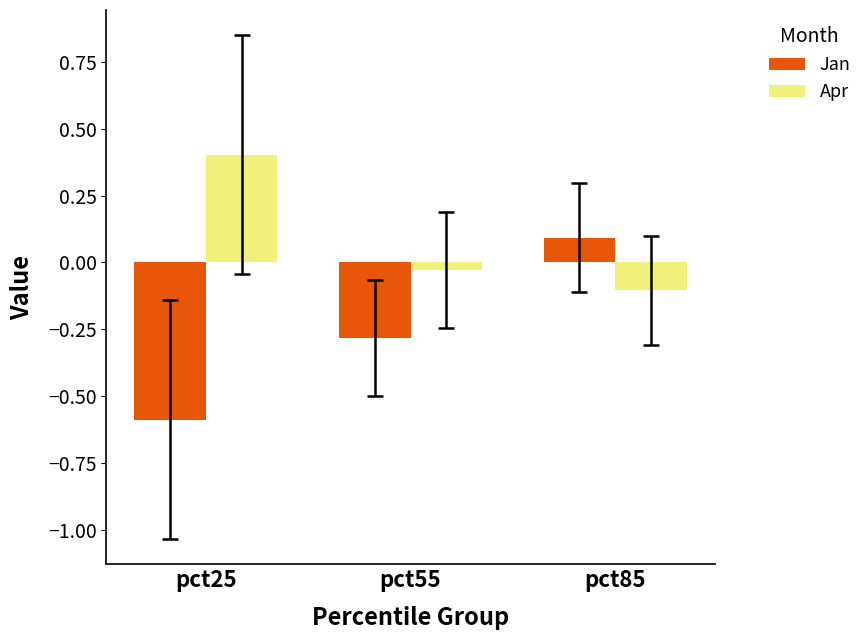

Which series changed the most between pct55 and pct85?

Jan